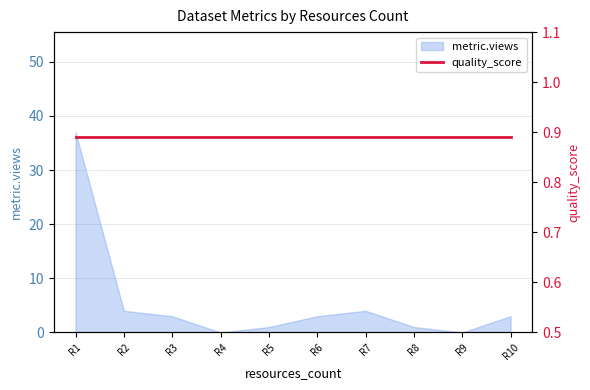

What is the greatest value displayed?

37